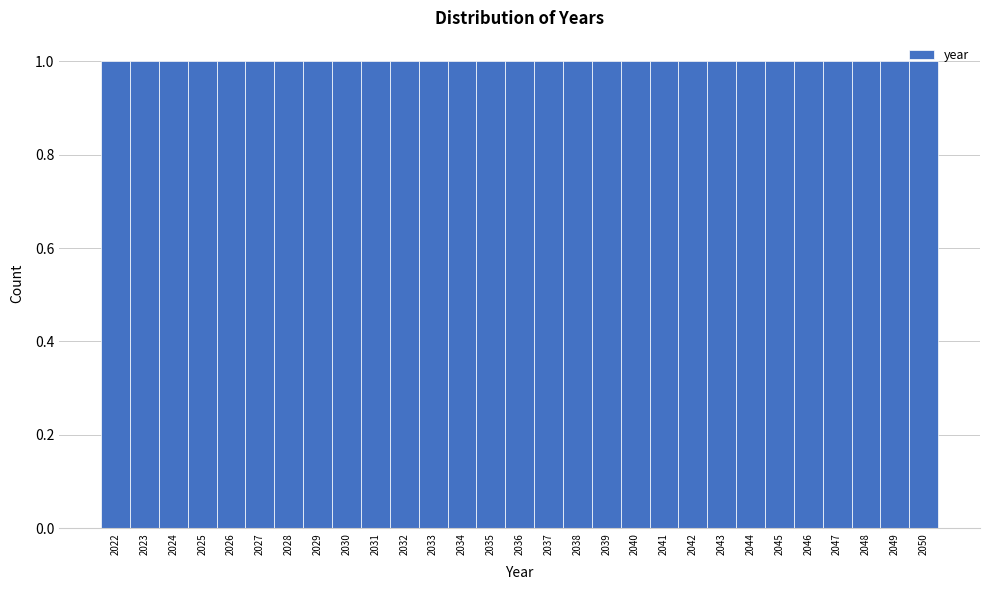

What is the height of the bar covering 2036.5 to 2037.5 on the x-axis? The values are not printed on the chart, so give them approximately, as read against the axis.

1